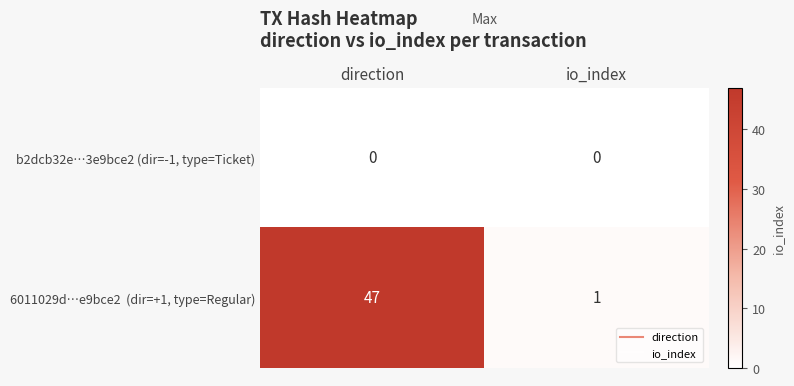

At which category does the chart reach its peak across all series?

direction